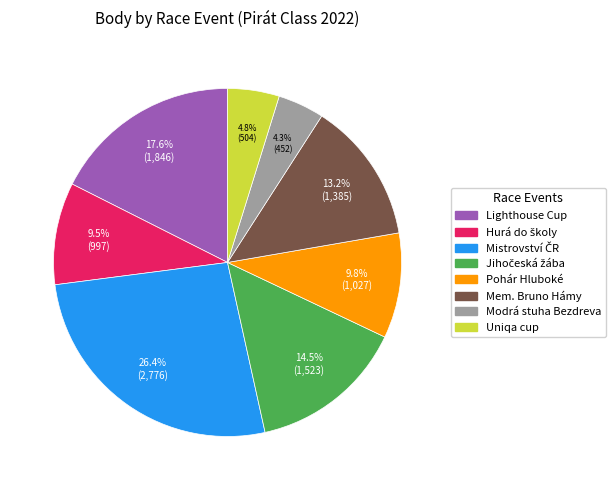

Is there a majority slice in this chart?

No